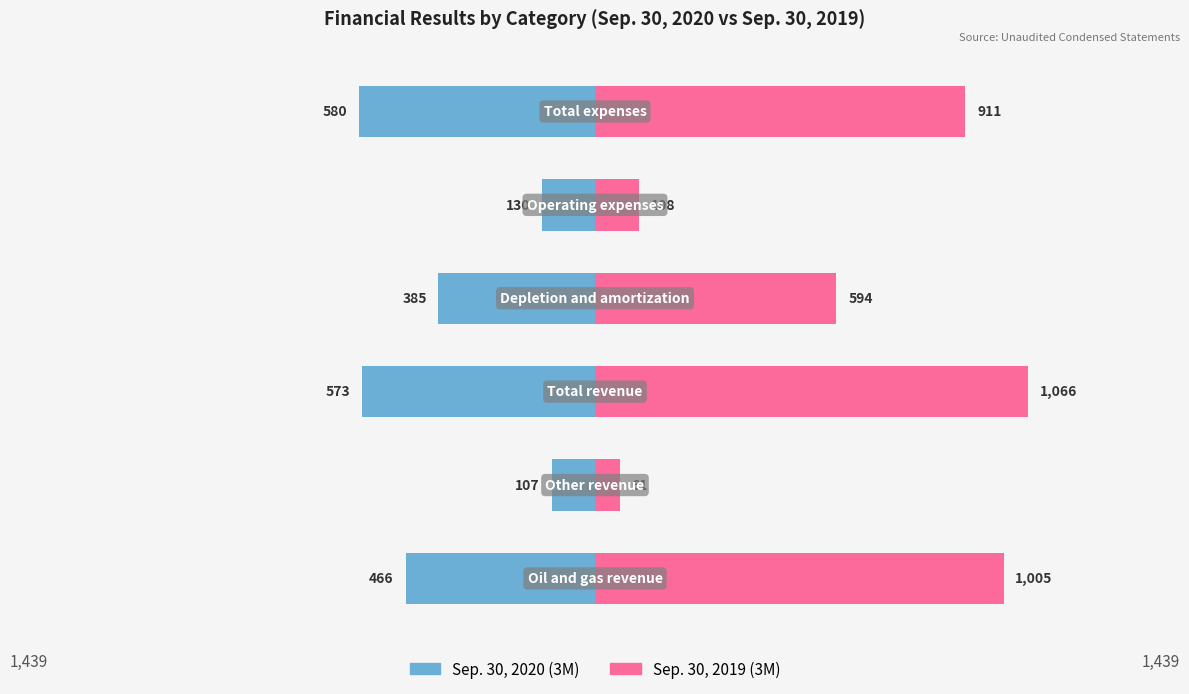

Rank the categories by Sep. 30, 2020 (3M) value from highest to lowest.

1, 4, 3, 0, 2, 5